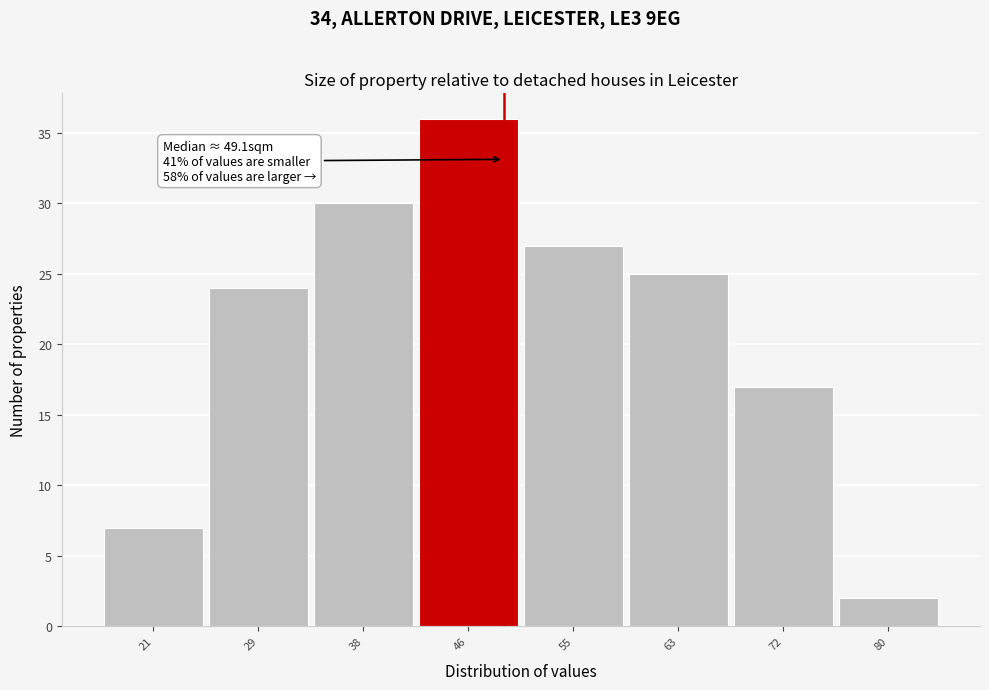

Which range on the x-axis has the tallest bar?

42.0 to 50.5